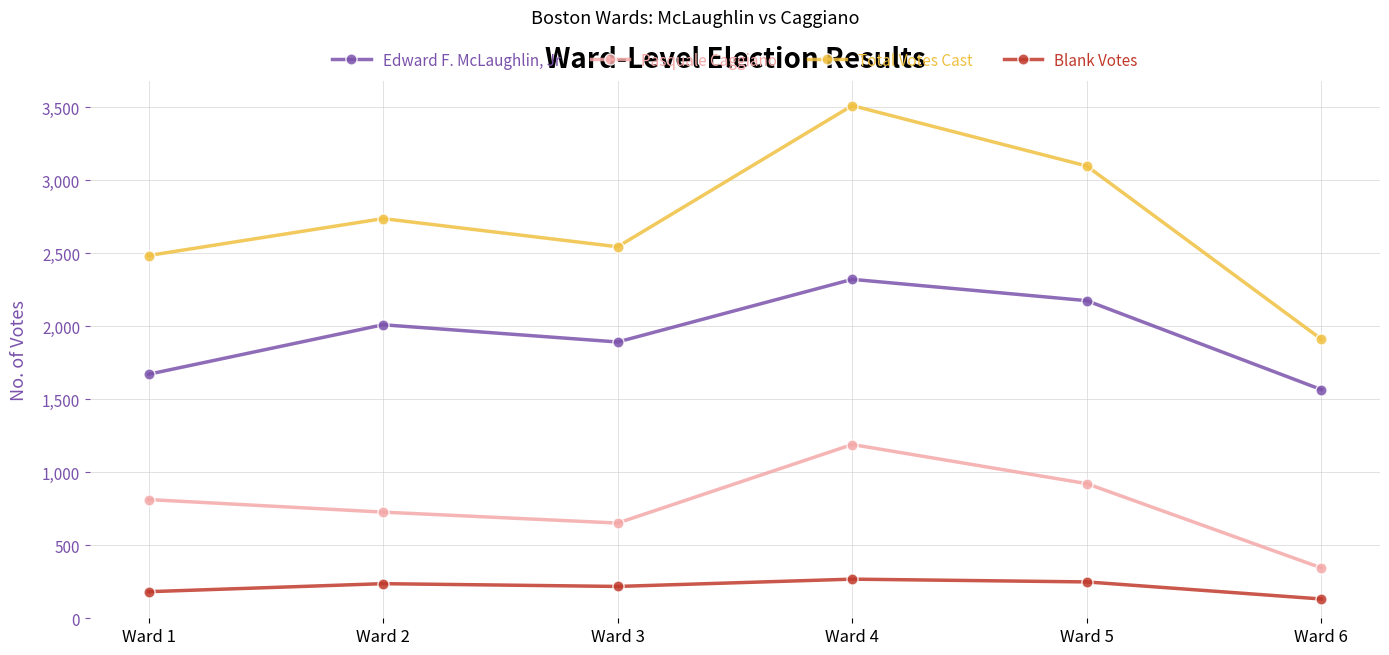

True or false: Pasquale Caggiano and Edward F. McLaughlin, Jr intersect in this chart.

False